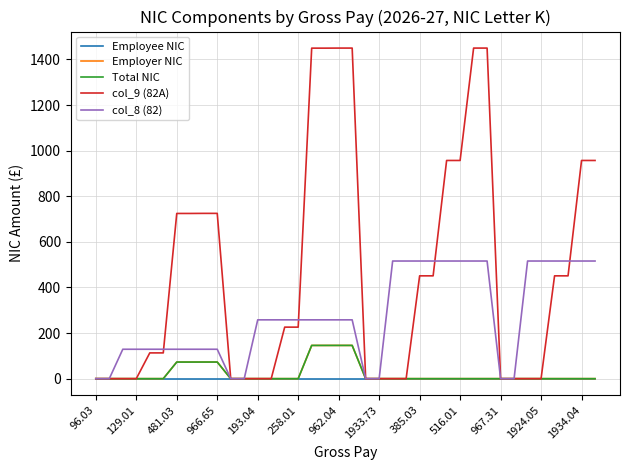

At how many categories does at least one series exceed 1445?

6